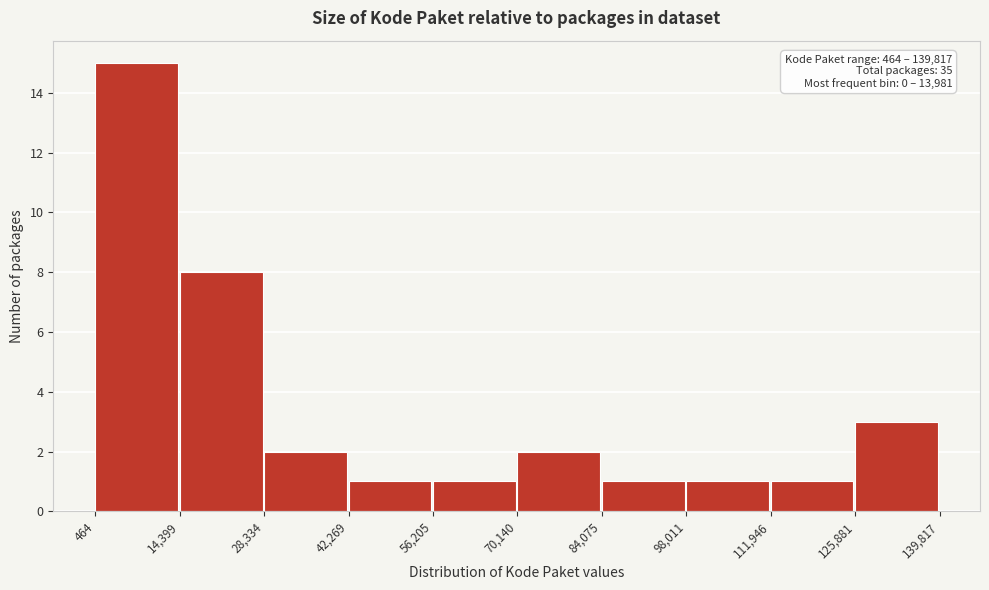

Which range on the x-axis has the tallest bar?

464 to 14,399